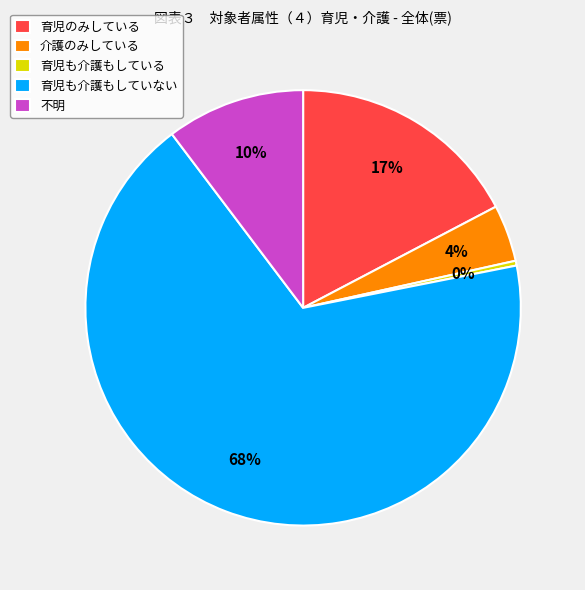

Is it true that 不明 is 5% of the pie?

False